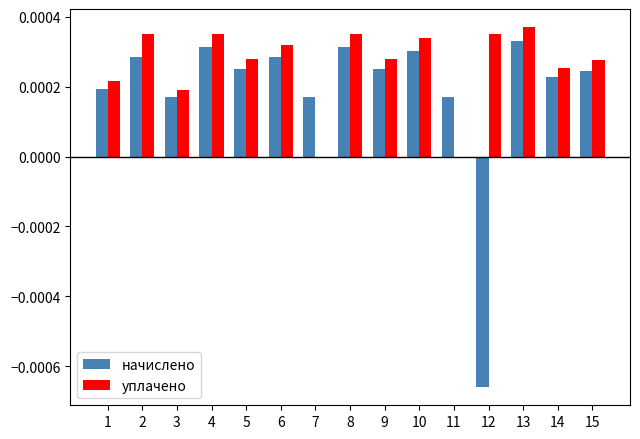

How many groups of bars are there?

15